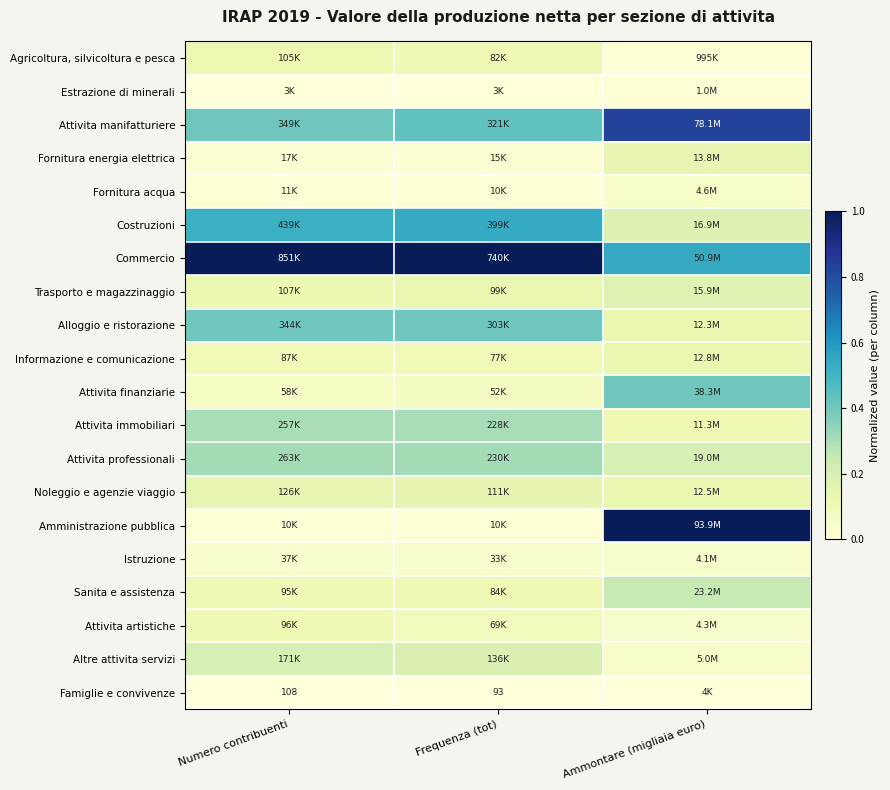

Which series has the largest range (max minus min)?

Amministrazione pubblica